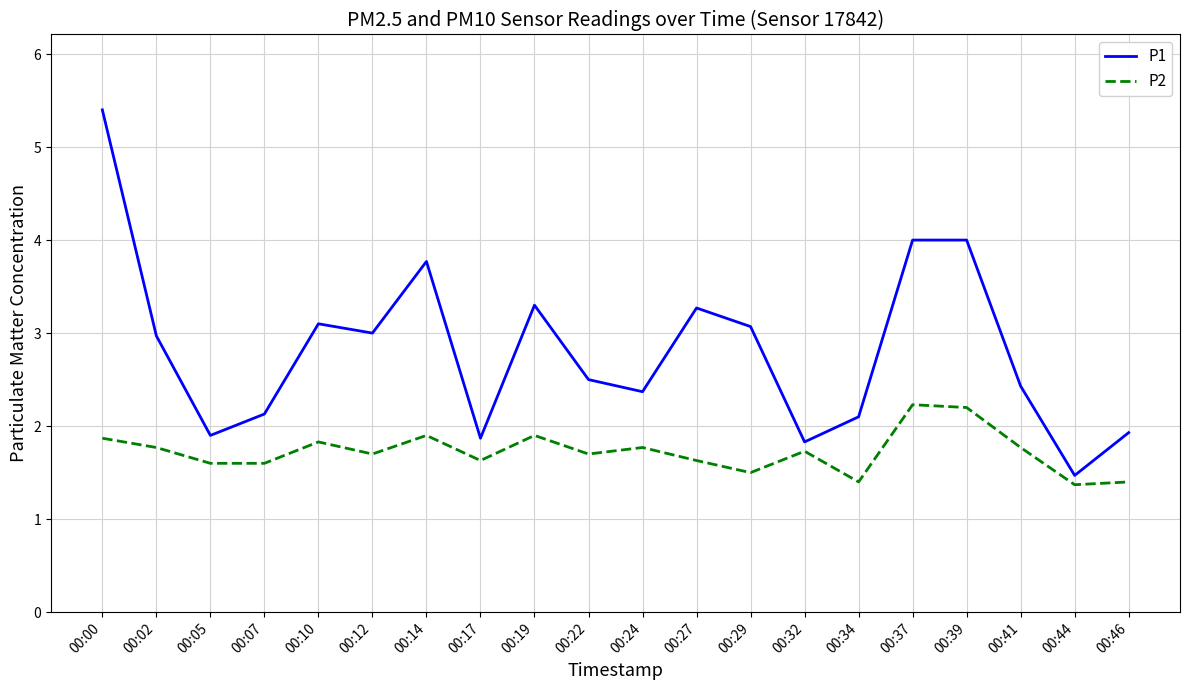

How many lines are shown in the chart?

2